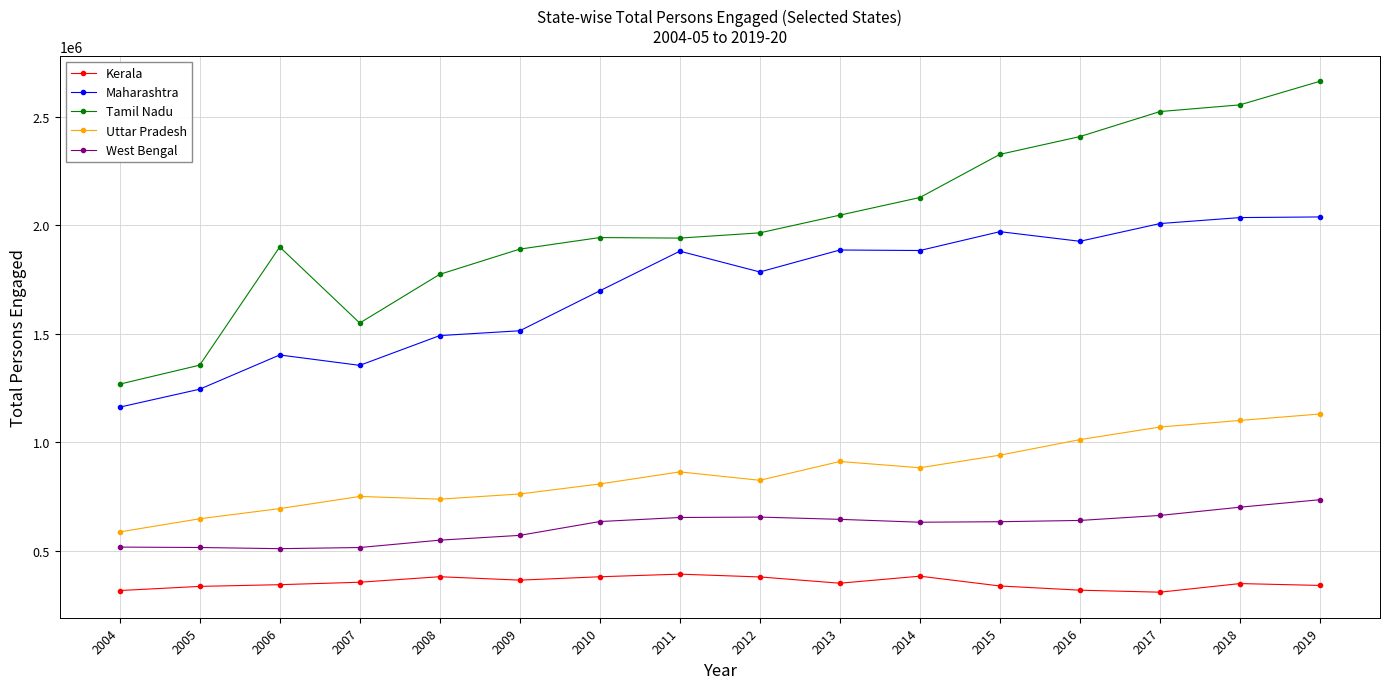

What are all the series names shown in the legend?

Kerala, Maharashtra, Tamil Nadu, Uttar Pradesh, West Bengal